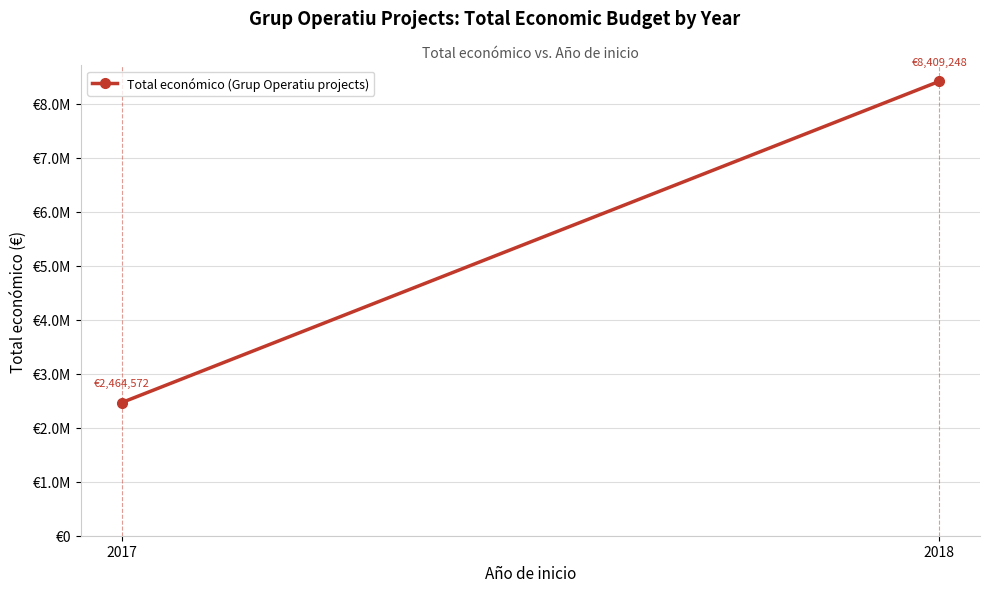

Rank the categories by value from highest to lowest.

2018, 2017